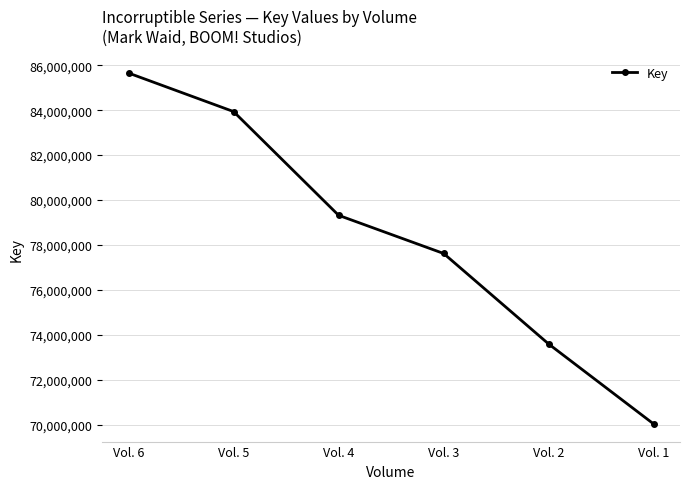

Which category has the highest value across all series?

Vol. 6